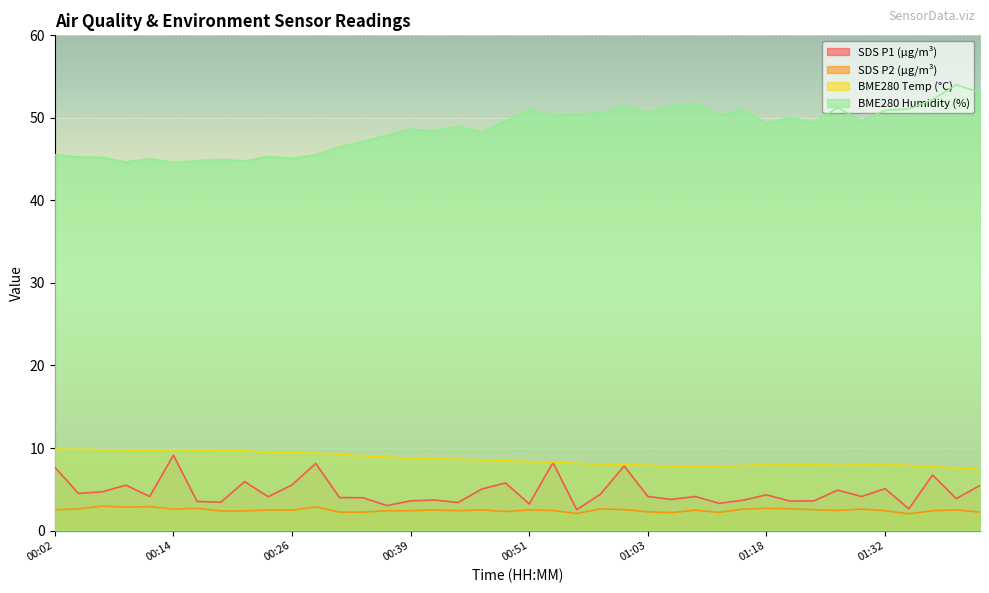

Read the SDS_P1 value at 01:18.

4.3